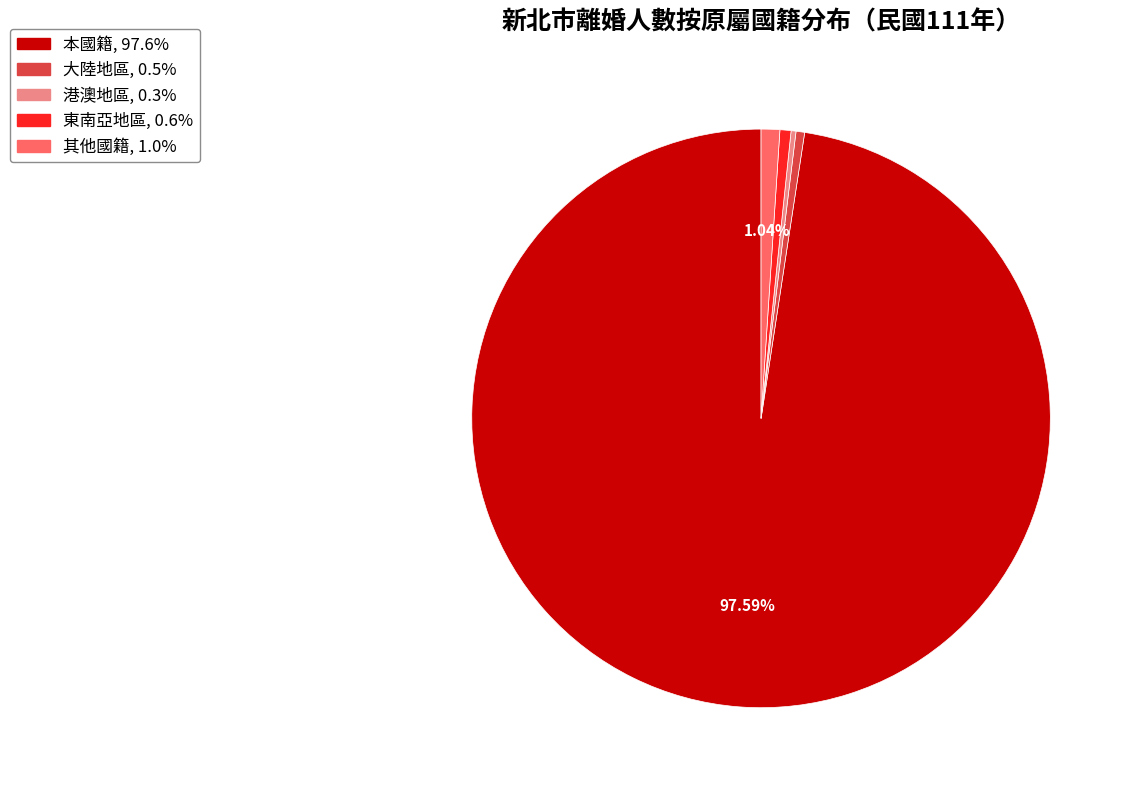

Combined, do 大陸地區 and 本國籍 account for over 50%?

Yes